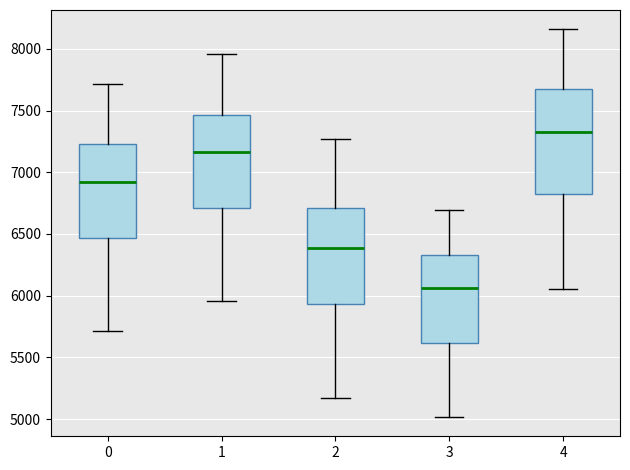

Which box's median line is the highest?

4